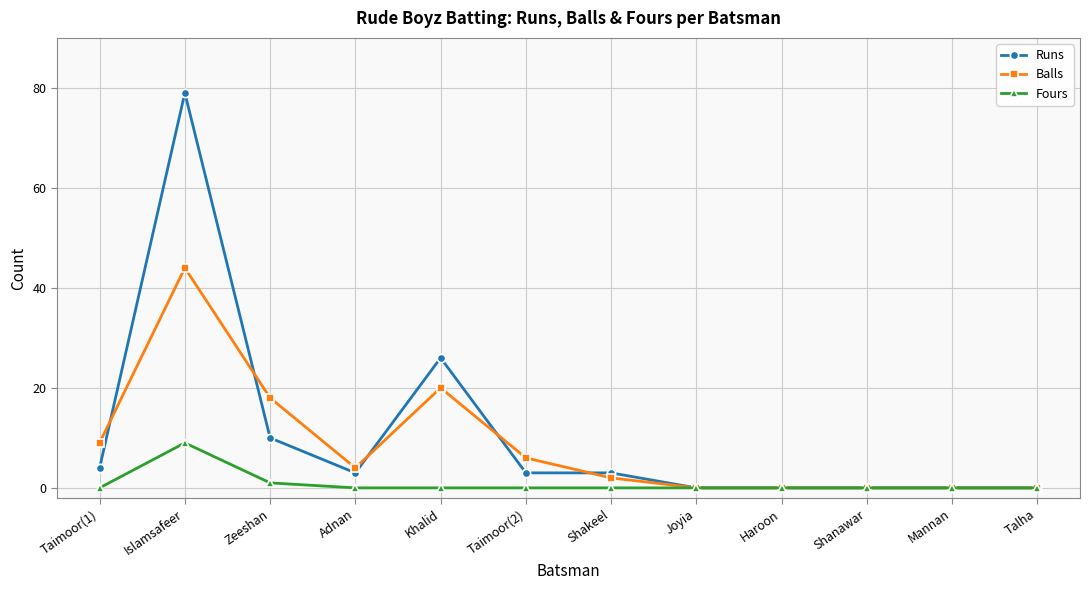

The value of Fours at Haroon is 4. True or false?

False